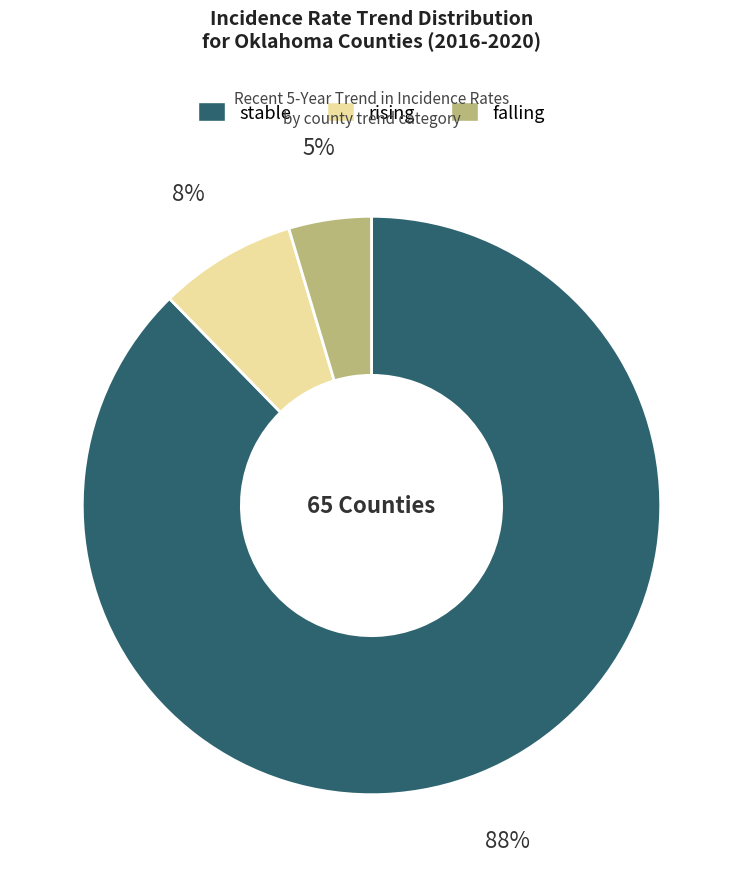

Rank the categories by value from lowest to highest.

falling, rising, stable